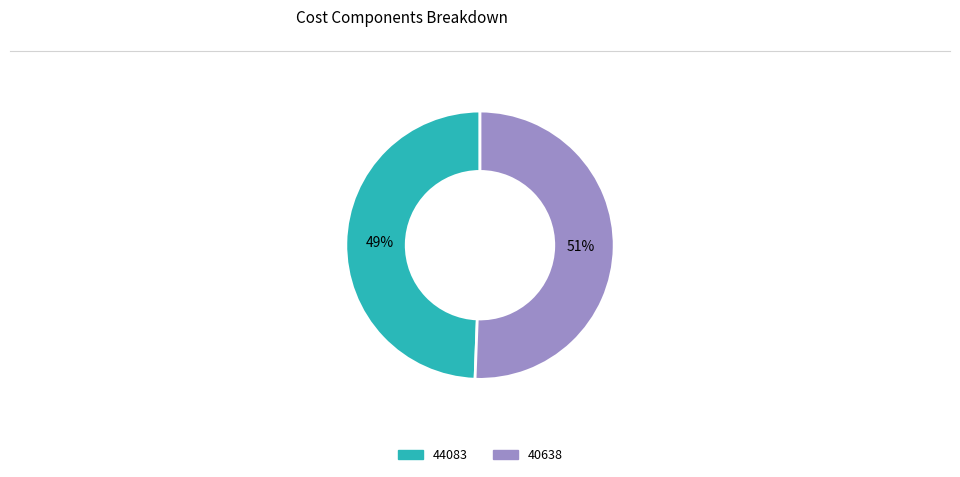

True or false: 40638 accounts for 40% of the total.

False